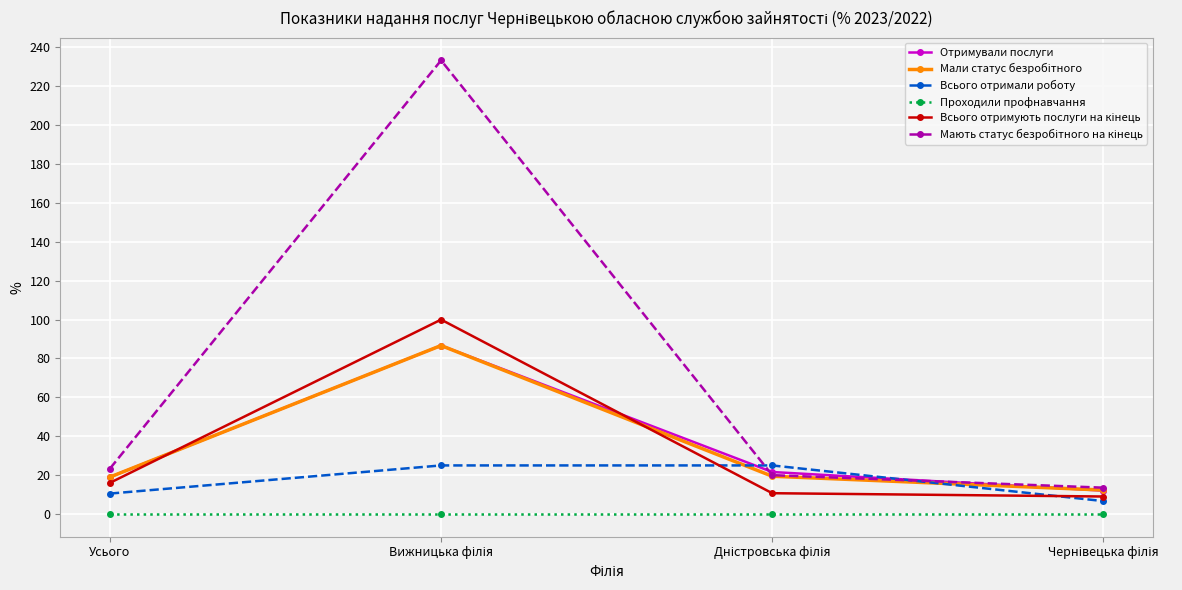

How many data points does each series have?

4